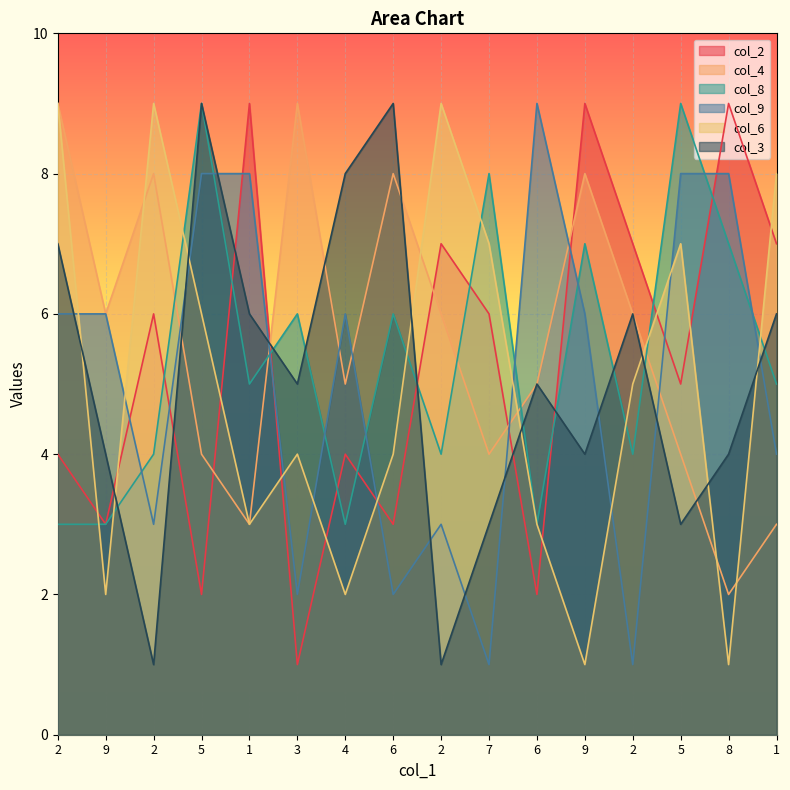

What are all the series names shown in the legend?

col_2, col_4, col_8, col_9, col_6, col_3